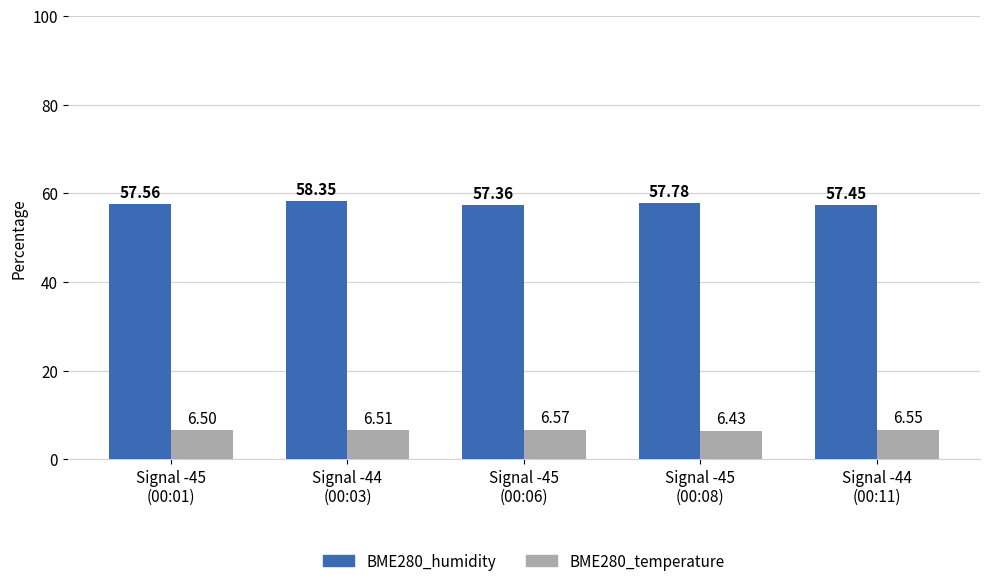

List the labels in order of BME280_temperature value, smallest first.

Signal -45
(00:08), Signal -45
(00:01), Signal -44
(00:03), Signal -44
(00:11), Signal -45
(00:06)